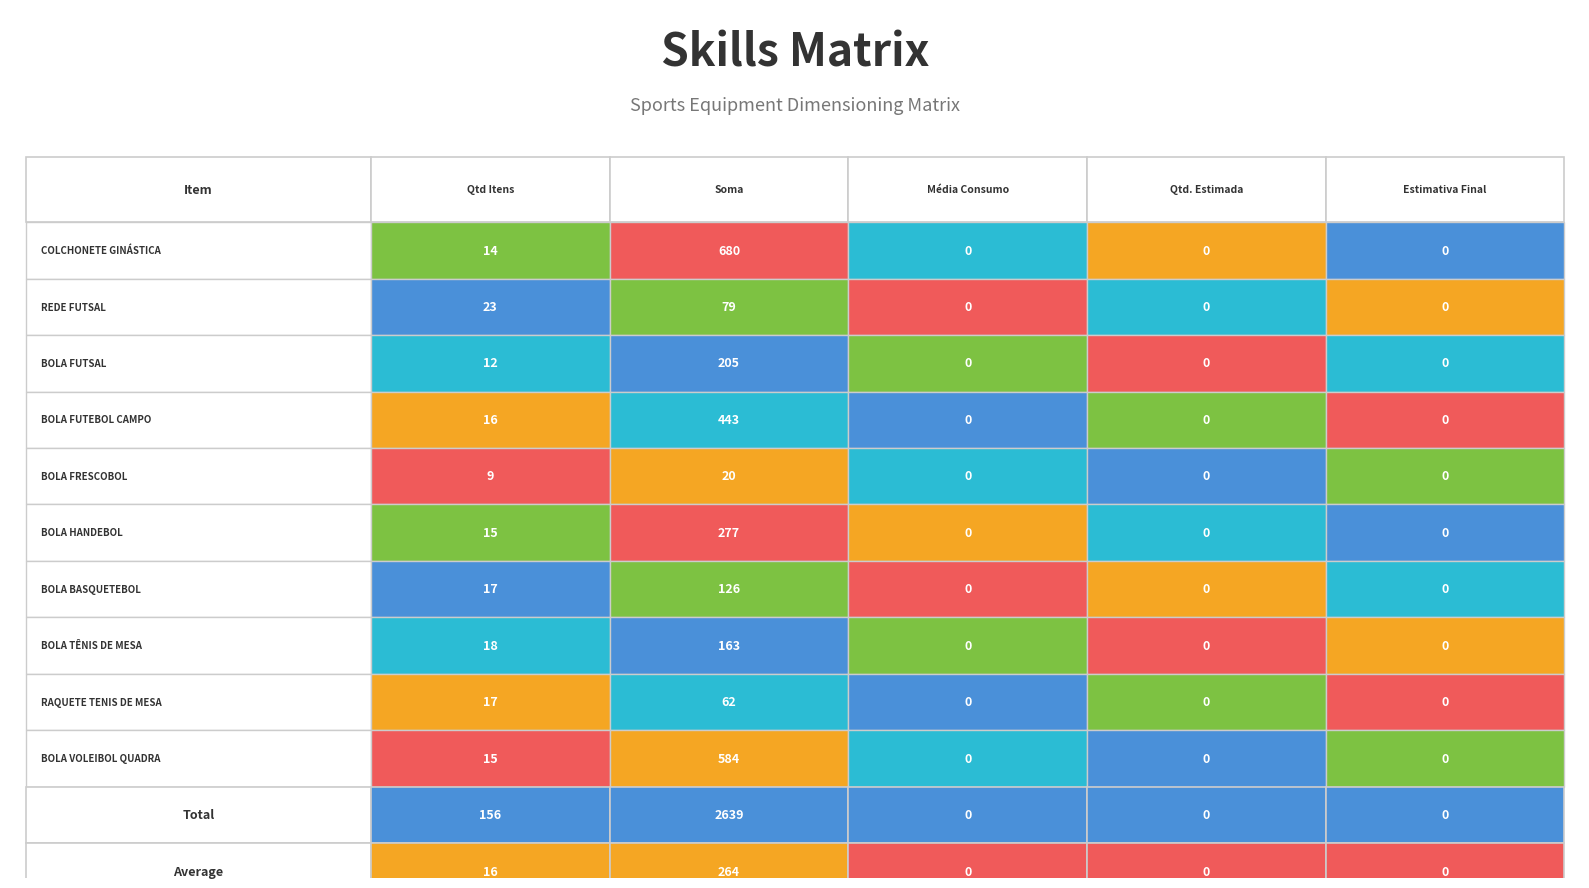

Reading left to right, list all the values displayed in this chart.

COLCHONETE GINÁSTICA: 0=14	1=680	2=0	3=0	4=0
REDE FUTSAL: 0=23	1=79	2=0	3=0	4=0
BOLA FUTSAL: 0=12	1=205	2=0	3=0	4=0
BOLA FUTEBOL CAMPO: 0=16	1=443	2=0	3=0	4=0
BOLA FRESCOBOL: 0=9	1=20	2=0	3=0	4=0
BOLA HANDEBOL: 0=15	1=277	2=0	3=0	4=0
BOLA BASQUETEBOL: 0=17	1=126	2=0	3=0	4=0
BOLA TÊNIS DE MESA: 0=18	1=163	2=0	3=0	4=0
RAQUETE TENIS DE MESA: 0=17	1=62	2=0	3=0	4=0
BOLA VOLEIBOL QUADRA: 0=15	1=584	2=0	3=0	4=0